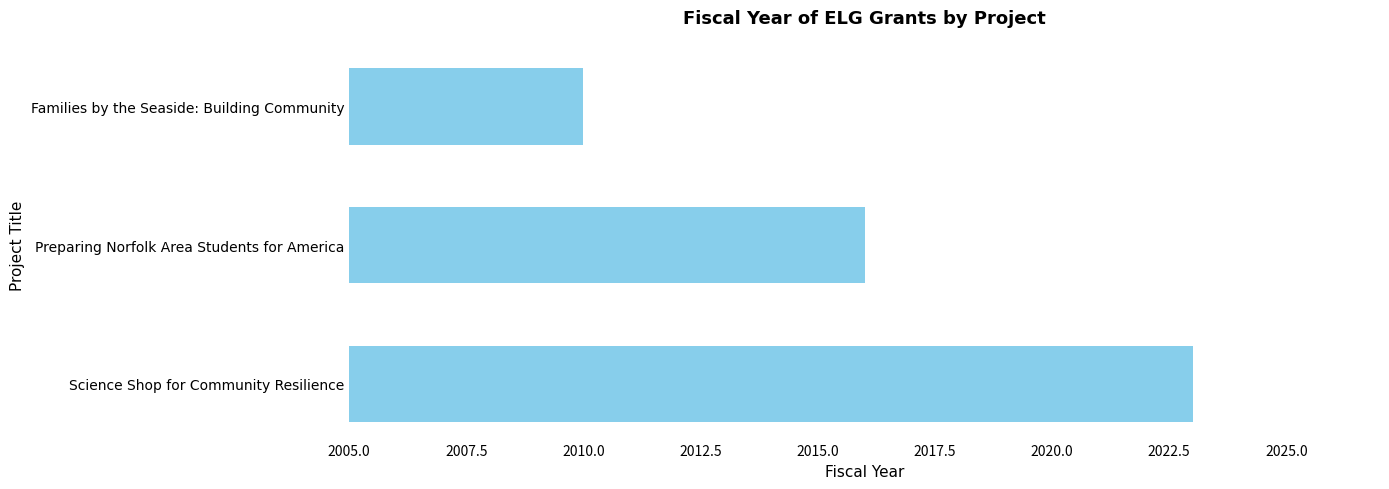

What is the ratio of the value at Families by the Seaside: Building Community to the value at Science Shop for Community Resilience?

1.0